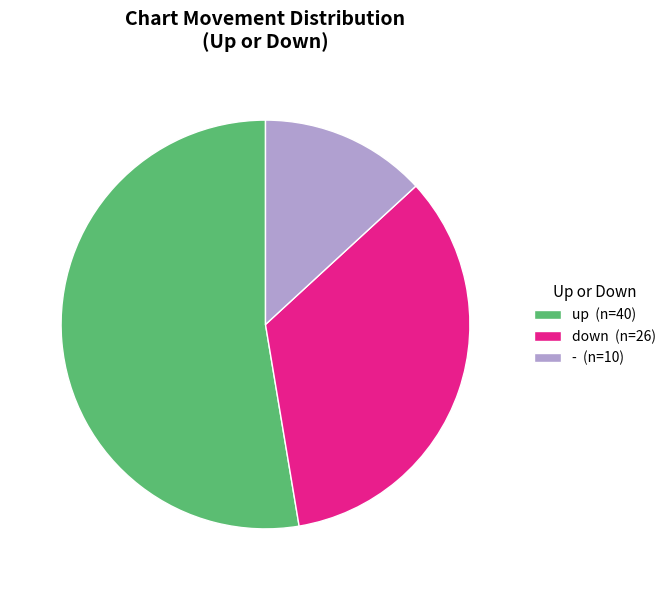

Rank the categories by value from lowest to highest.

-, down, up